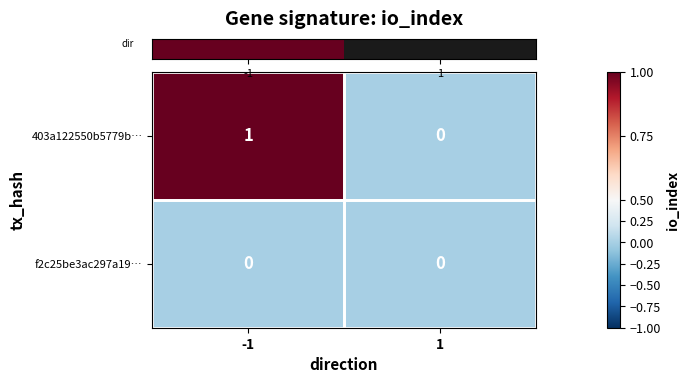

Rank the series by their maximum value, from lowest to highest.

f2c25be3ac297a19…, 403a122550b5779b…